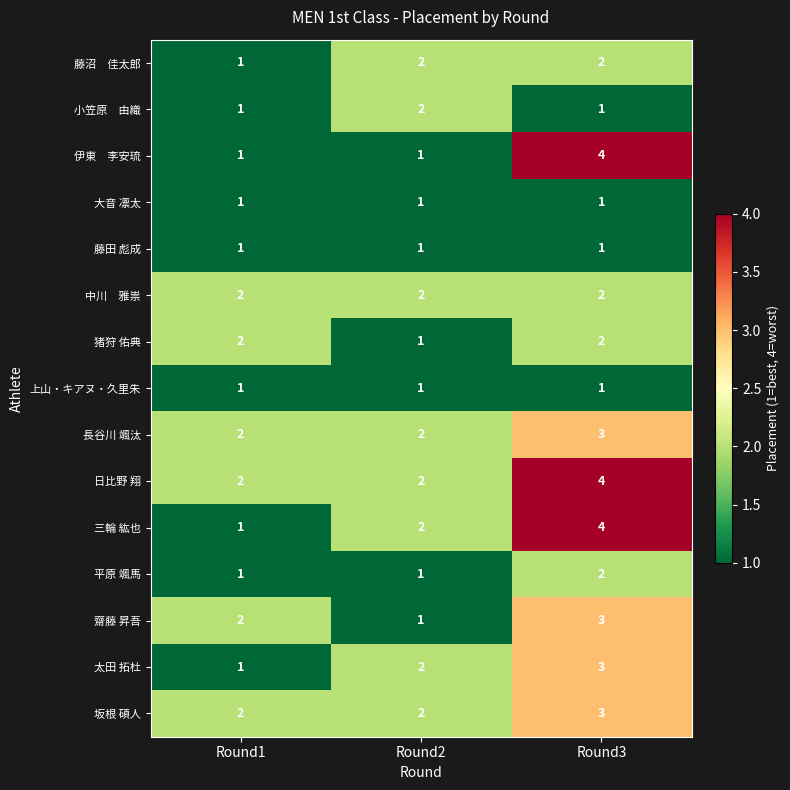

What is the total value across all series at Round3?

36